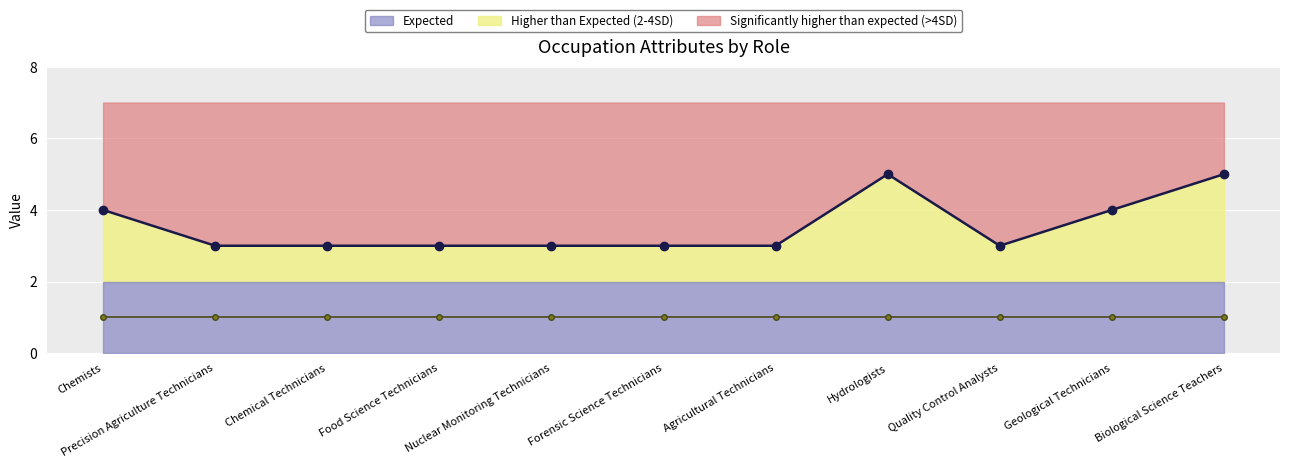

At which label is Job Zone (line) closest to 4?

Chemists